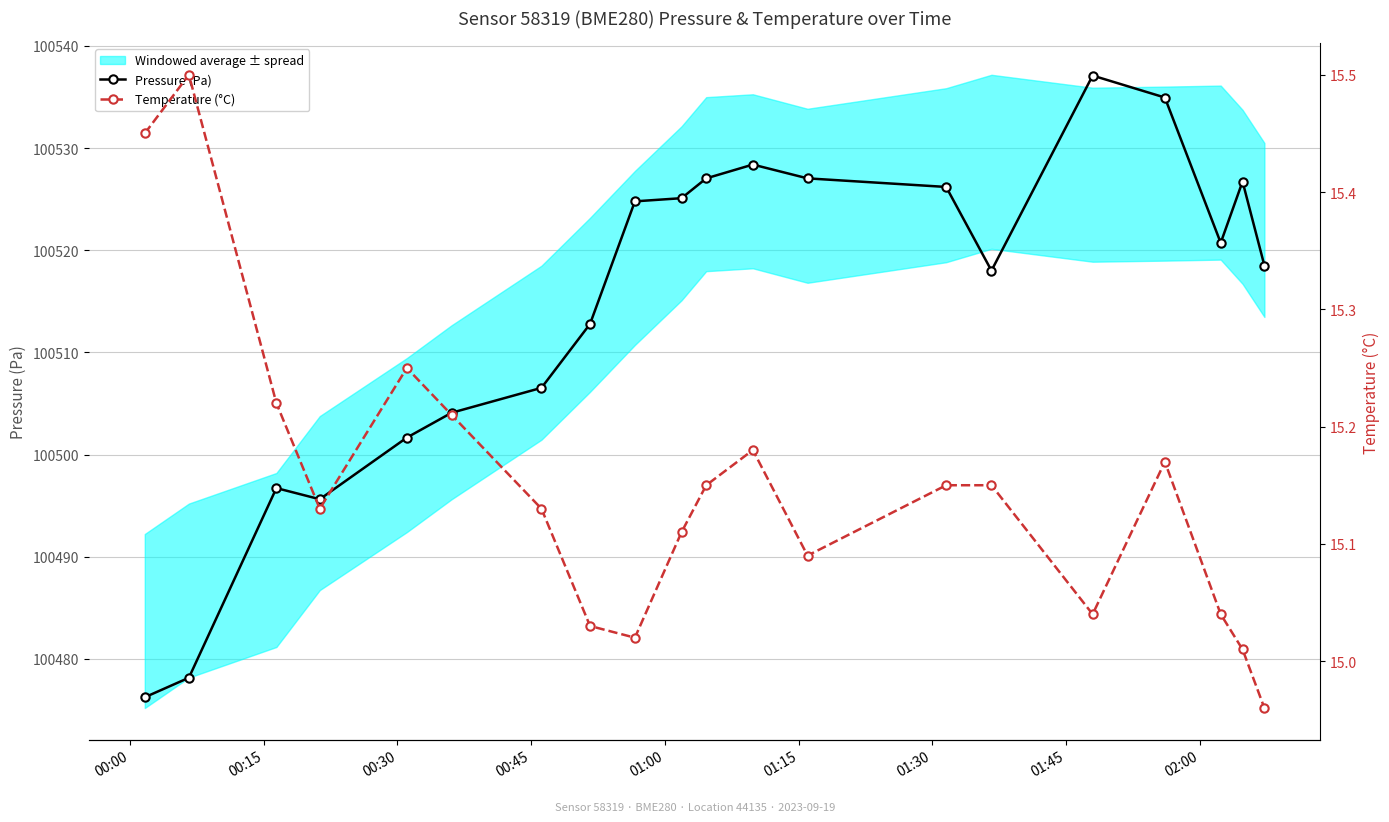

What is the highest value of the Pressure (Pa) series?

100537.1